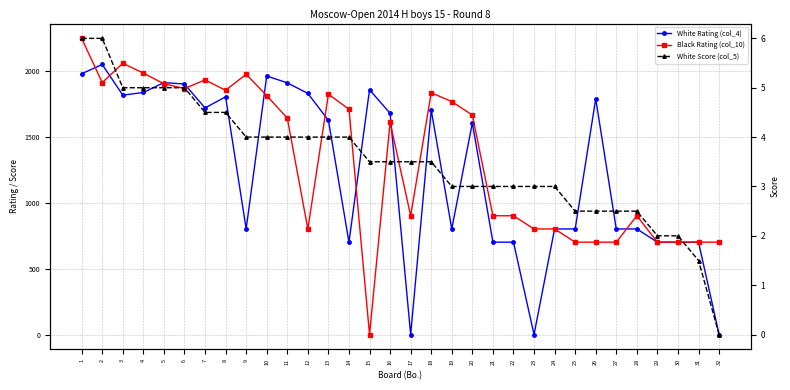

Reading right to left, list all the values displayed in this chart.

White Rating (col_4): 32=0.0	31=700.0	30=700.0	29=700.0	28=800.0	27=800.0	26=1786.0	25=800.0	24=800.0	23=0.0	22=700.0	21=700.0	20=1604.0	19=800.0	18=1701.0	17=0.0	16=1676.0	15=1855.0	14=700.0	13=1623.0	12=1827.0	11=1907.0	10=1959.0	9=800.0	8=1801.0	7=1717.0	6=1898.0	5=1909.0	4=1834.0	3=1814.0	2=2046.0	1=1976.0
Black Rating (col_10): 32=700.0	31=700.0	30=700.0	29=700.0	28=900.0	27=700.0	26=700.0	25=700.0	24=800.0	23=800.0	22=900.0	21=900.0	20=1663.0	19=1765.0	18=1832.0	17=900.0	16=1608.0	15=0.0	14=1707.0	13=1821.0	12=800.0	11=1640.0	10=1810.0	9=1972.0	8=1851.0	7=1929.0	6=1864.0	5=1900.0	4=1981.0	3=2055.0	2=1909.0	1=2244.0
White Score (col_5): 32=0.0	31=1.5	30=2.0	29=2.0	28=2.5	27=2.5	26=2.5	25=2.5	24=3.0	23=3.0	22=3.0	21=3.0	20=3.0	19=3.0	18=3.5	17=3.5	16=3.5	15=3.5	14=4.0	13=4.0	12=4.0	11=4.0	10=4.0	9=4.0	8=4.5	7=4.5	6=5.0	5=5.0	4=5.0	3=5.0	2=6.0	1=6.0